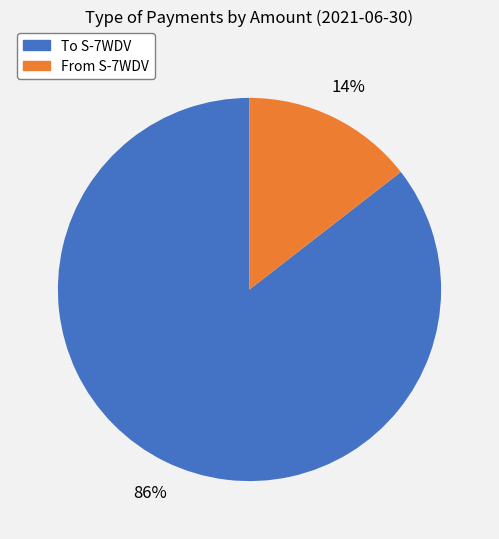

Is To S-7WDV the majority of the pie?

Yes